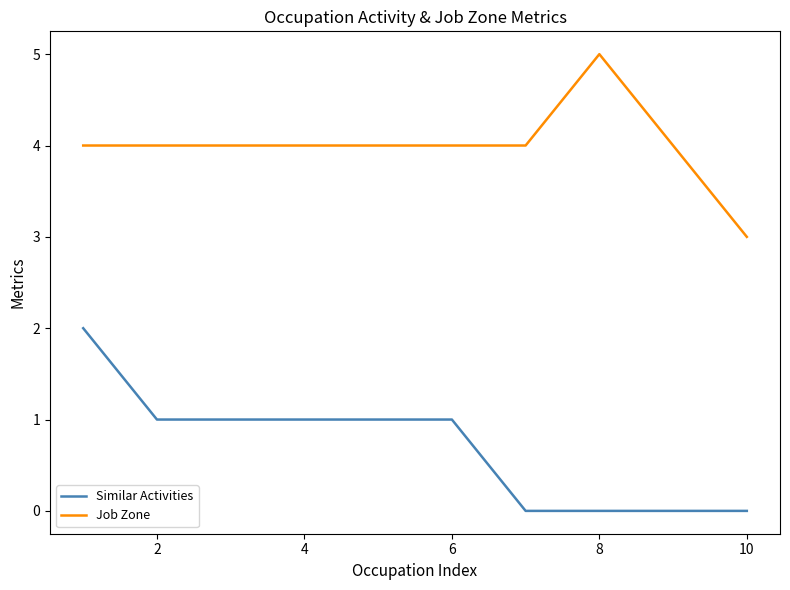

What are all the series names shown in the legend?

Similar Activities, Job Zone